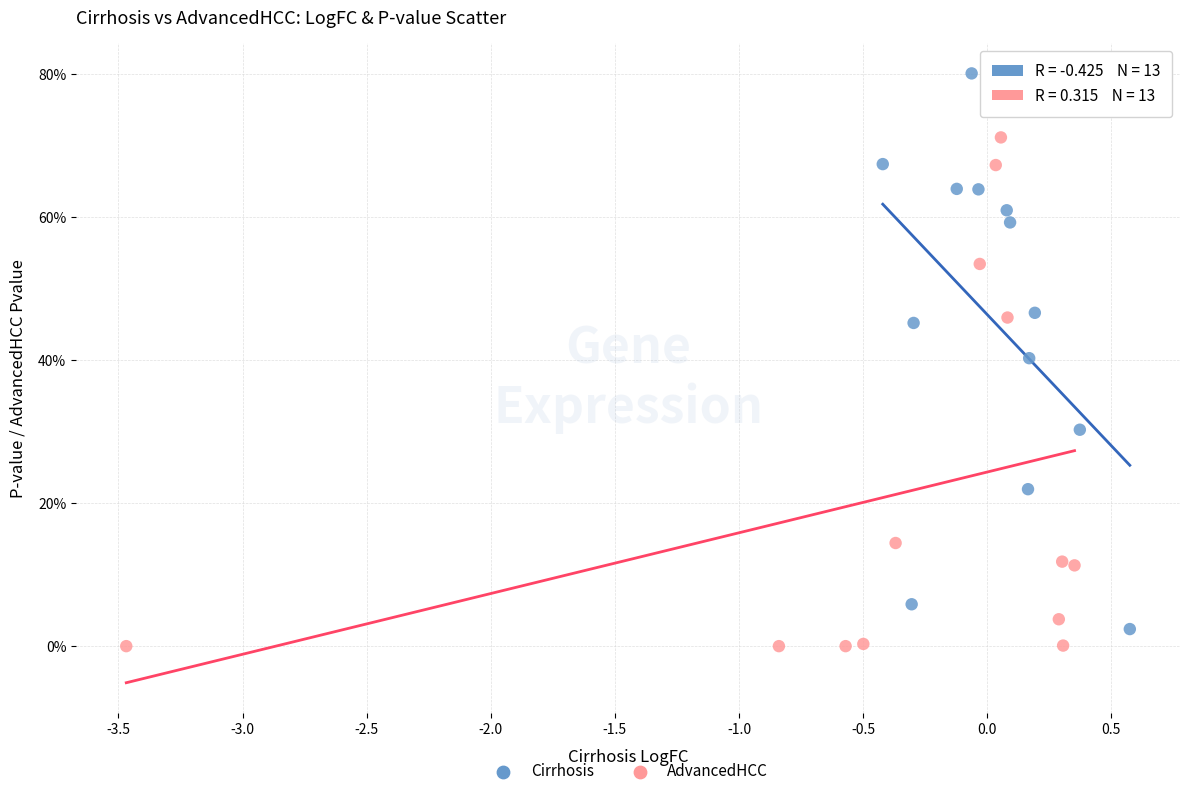

What are all the series names shown in the legend?

Cirrhosis, AdvancedHCC